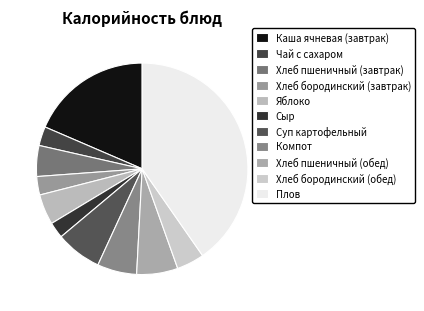

How many slices are in this pie chart?

11